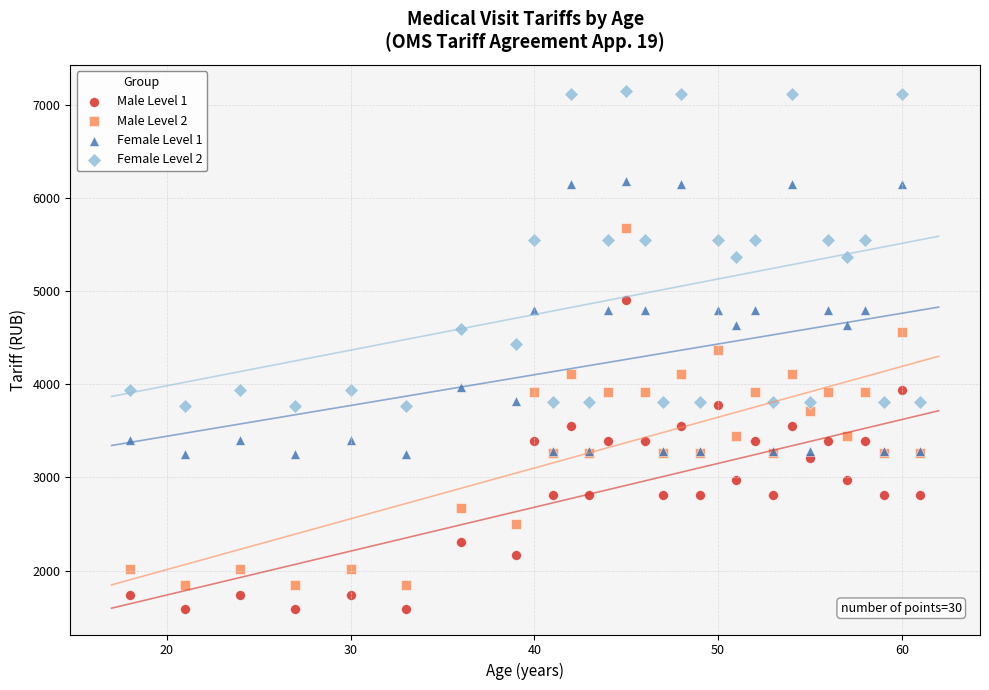

What is the X range (max minus min) for the scatter plot?

43.0